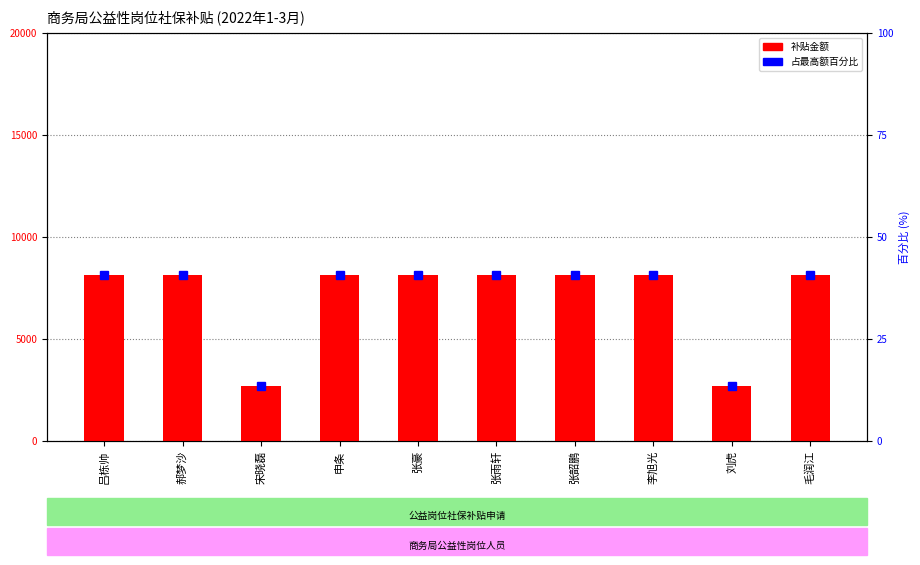

Reading left to right, extract all data points from this chart.

补贴金额: 吕栋帅=8160.0	郝梦沙=8160.0	宋晓磊=2720.0	申条=8160.0	张豪=8160.0	张雨轩=8160.0	张韶鹏=8160.0	李旭光=8160.0	刘虎=2720.0	毛润江=8160.0
占最高额百分比: 吕栋帅=40.8	郝梦沙=40.8	宋晓磊=13.6	申条=40.8	张豪=40.8	张雨轩=40.8	张韶鹏=40.8	李旭光=40.8	刘虎=13.6	毛润江=40.8